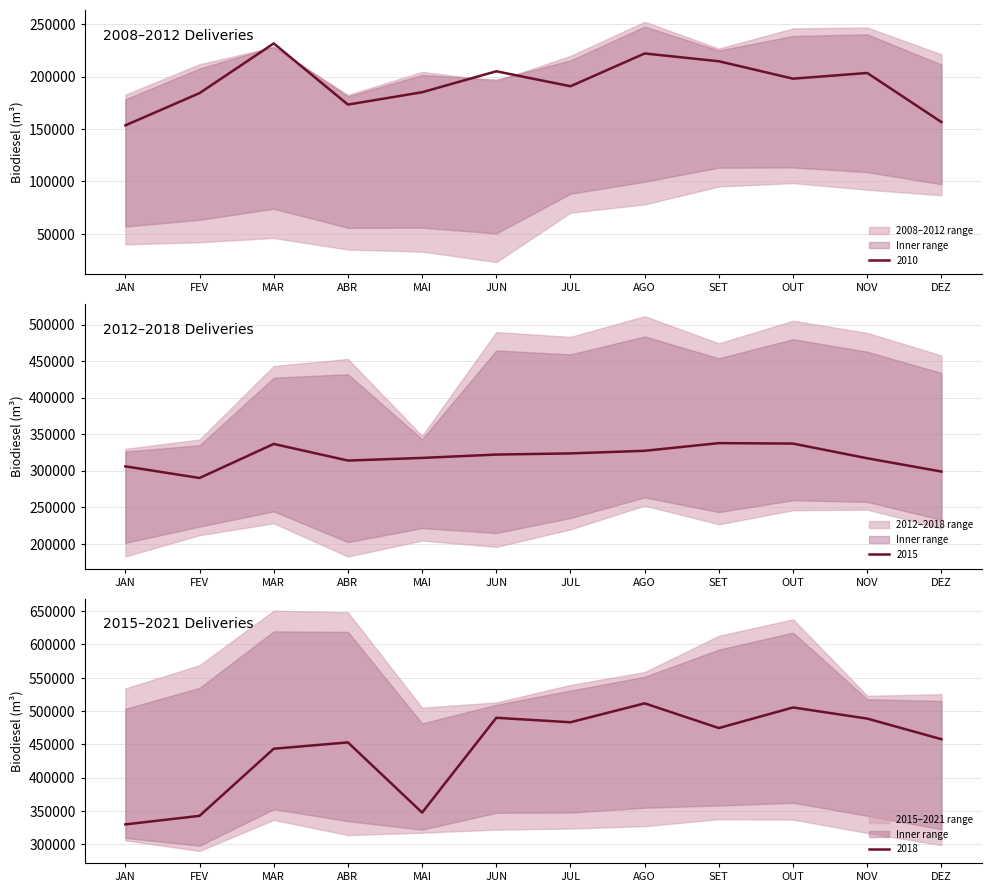

Which series has the widest spread of values?

2018